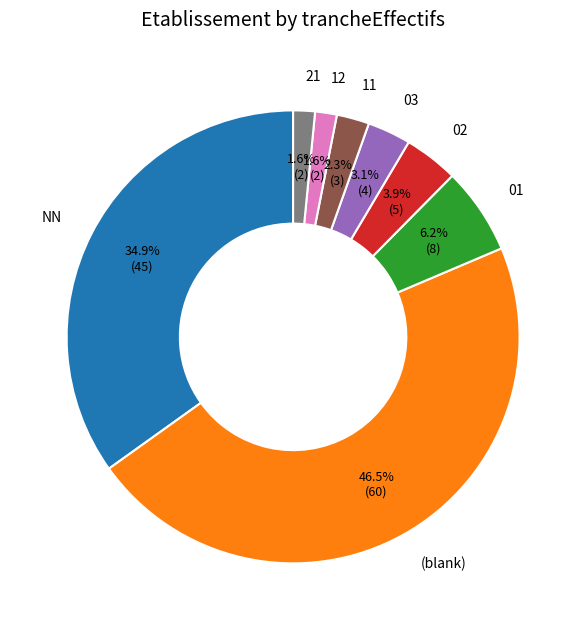

Between NN and 02, which is larger?

NN